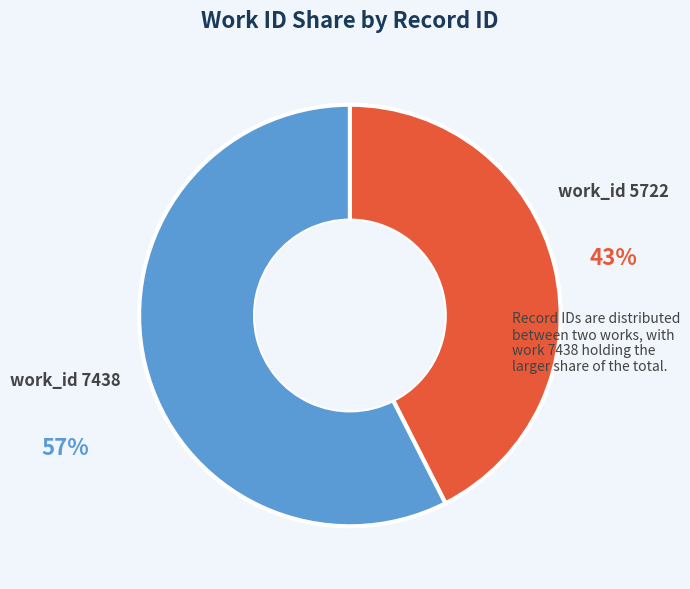

To the nearest percent, what is the average slice percentage?

50%